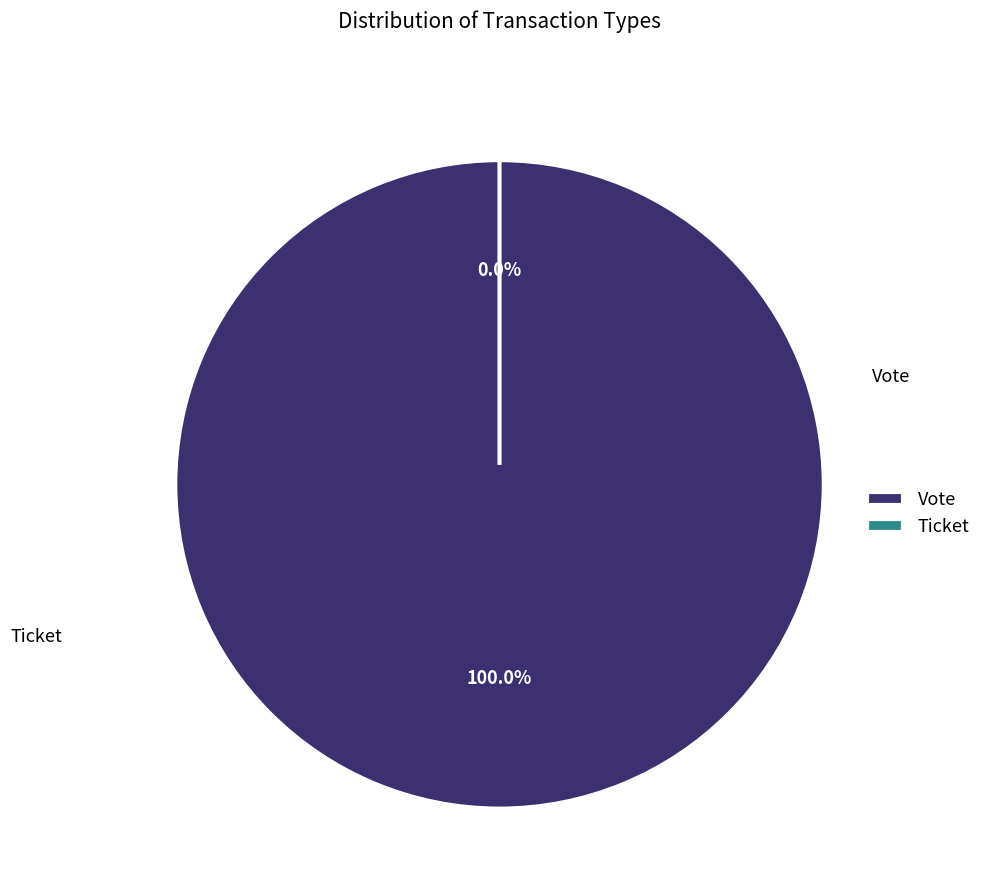

To the nearest percent, what is the average slice percentage?

50%